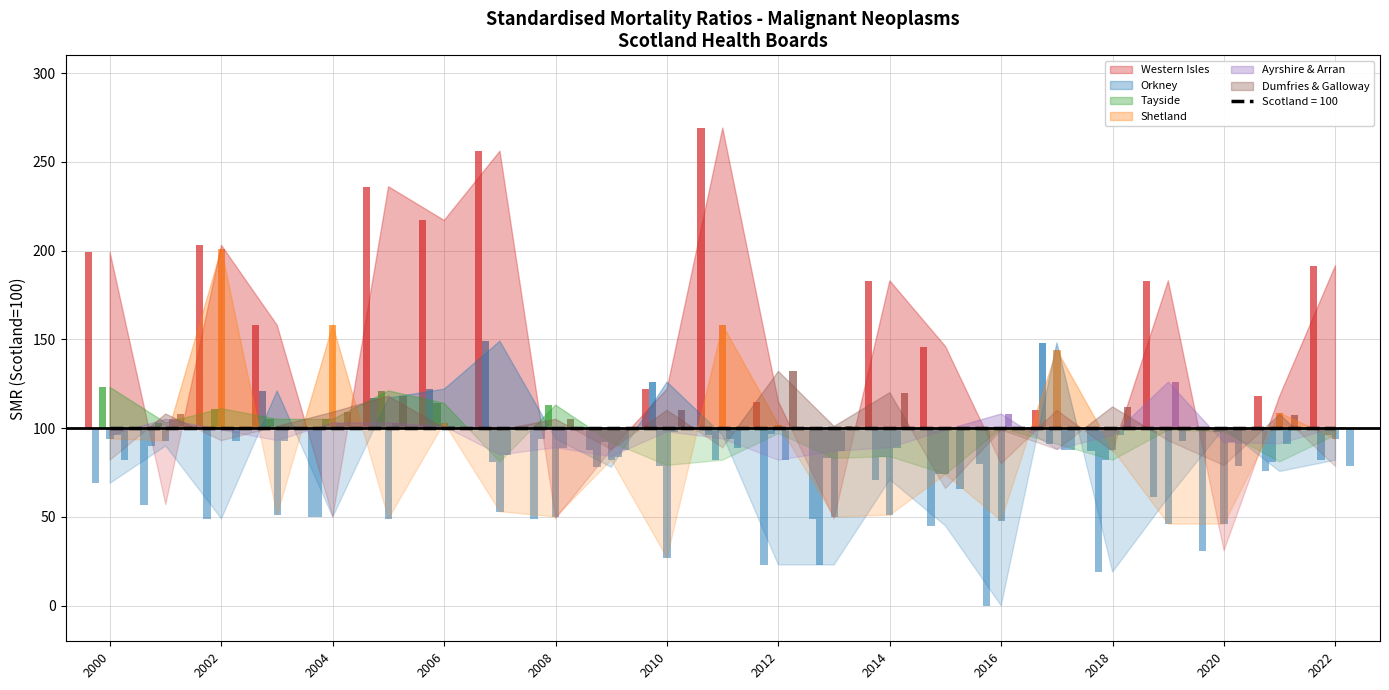

List the series in order of their peak value, lowest first.

Tayside, Ayrshire & Arran, Dumfries & Galloway, Orkney, Shetland, Western Isles